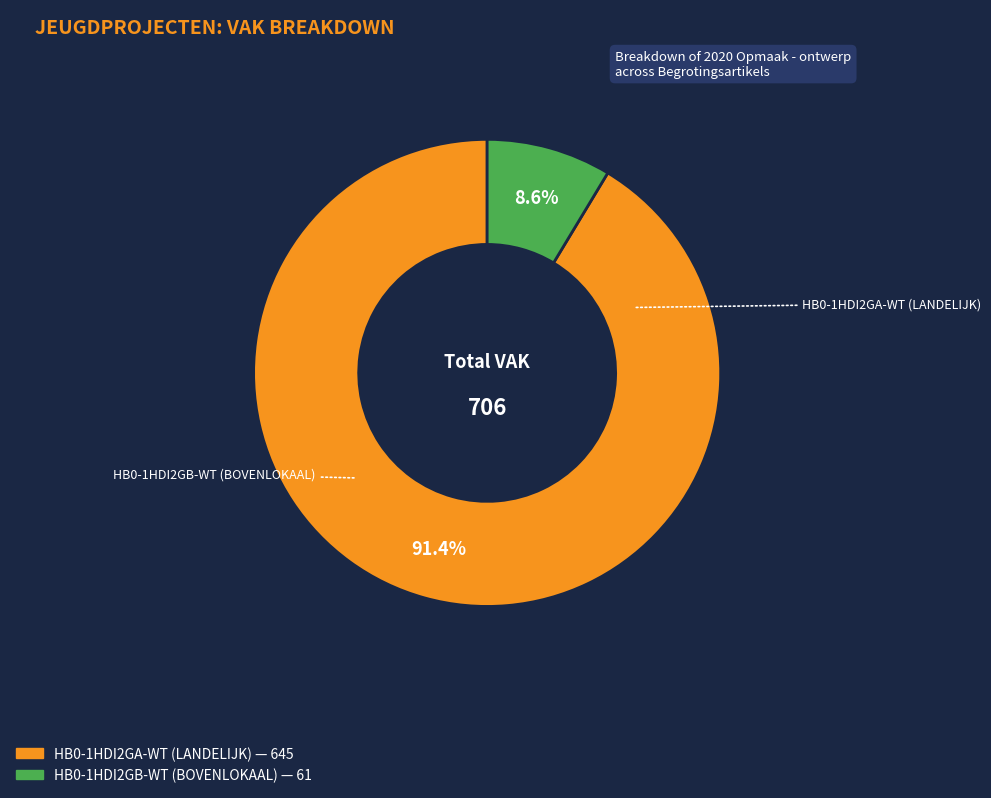

True or false: HB0-1HDI2GB-WT (BOVENLOKAAL) accounts for 1% of the total.

False